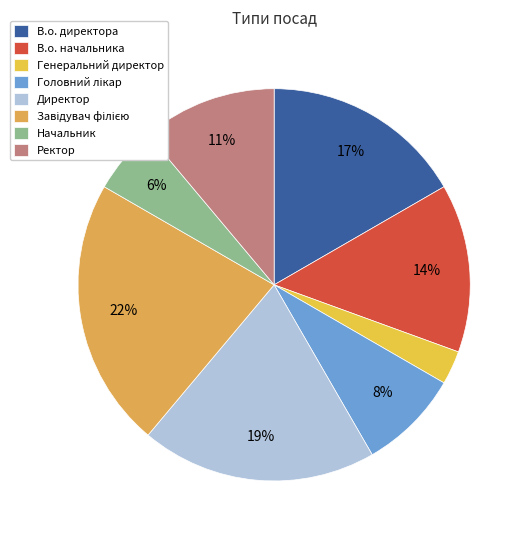

What percentage is the Генеральний директор slice, to the nearest percent?

3%